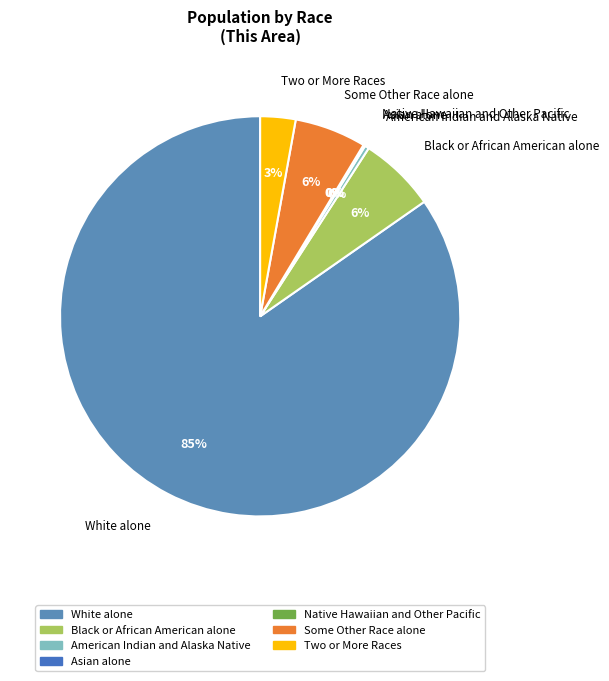

To the nearest percent, what is the combined percentage of White alone and Black or African American alone?

91%